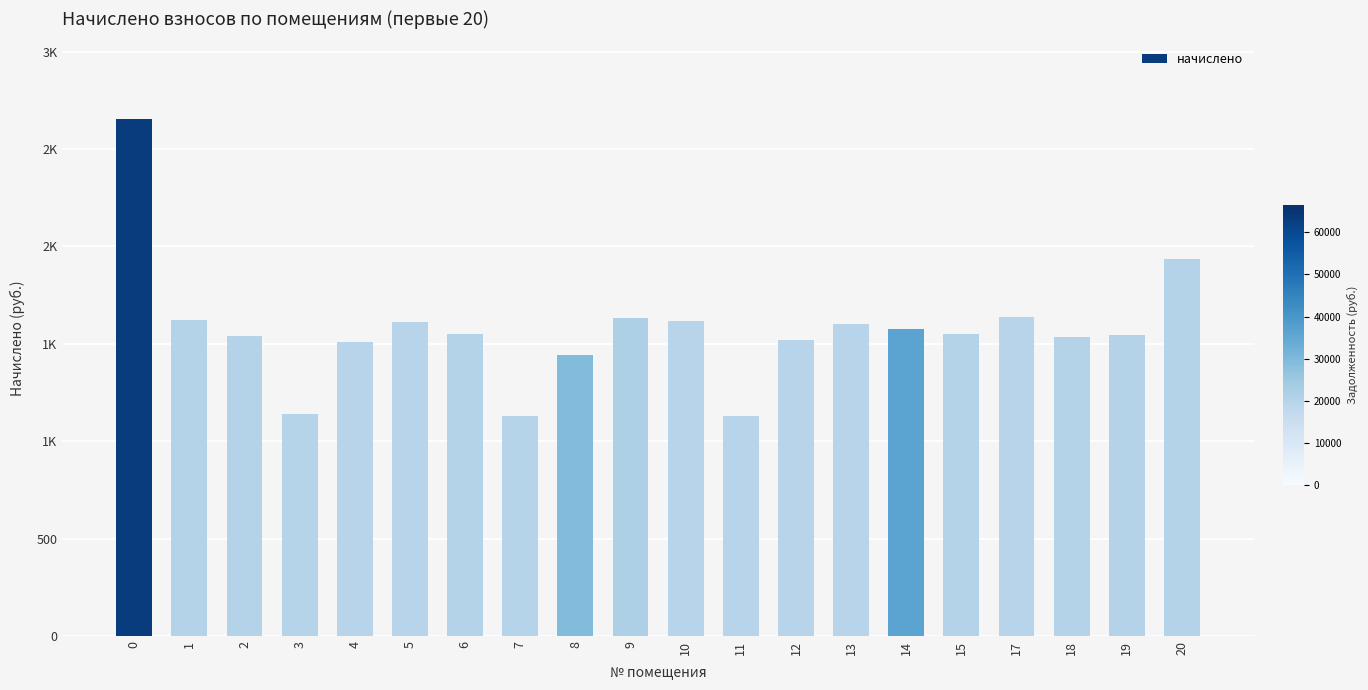

Is it true that the value at 10 is 1614.9?

True